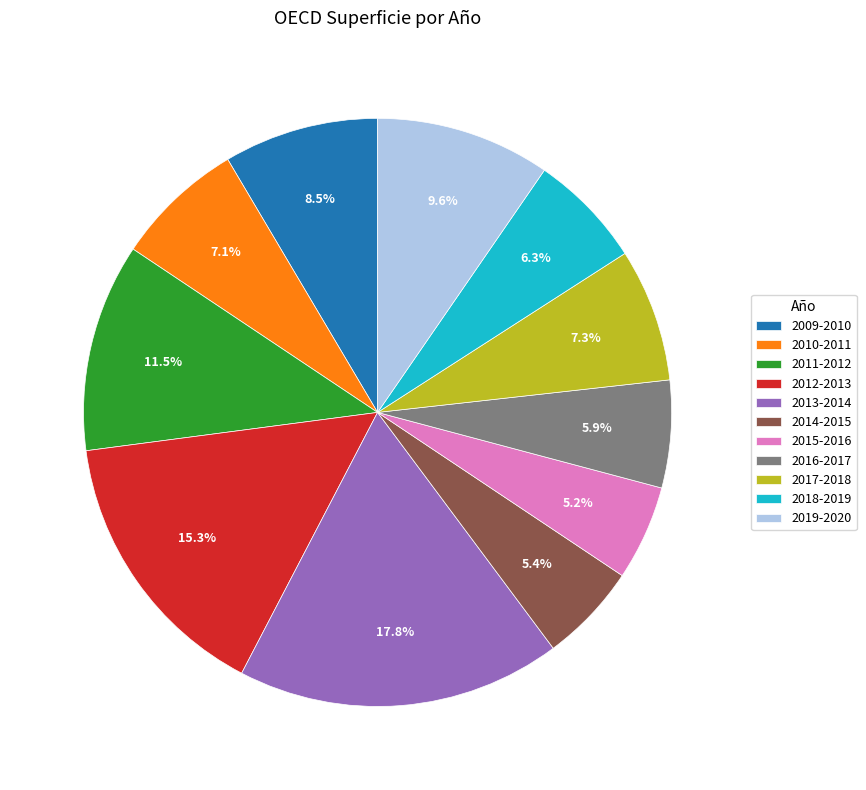

Which category has the biggest portion of the pie?

2013-2014